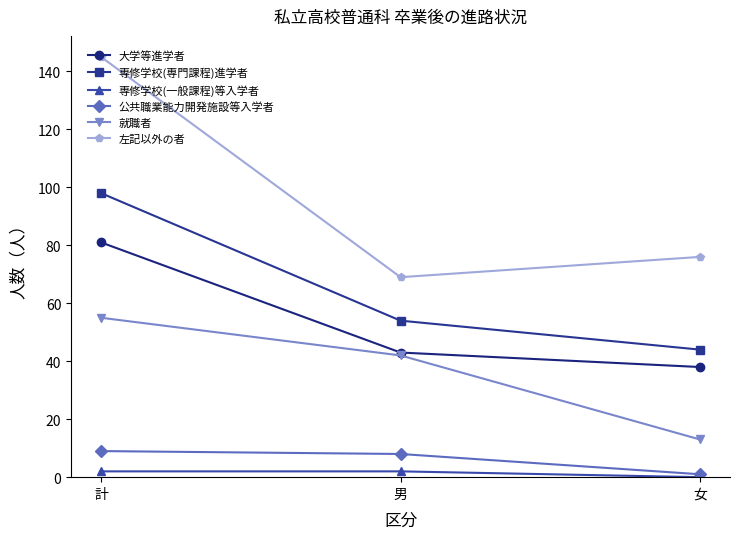

How many distinct data groups are displayed?

6